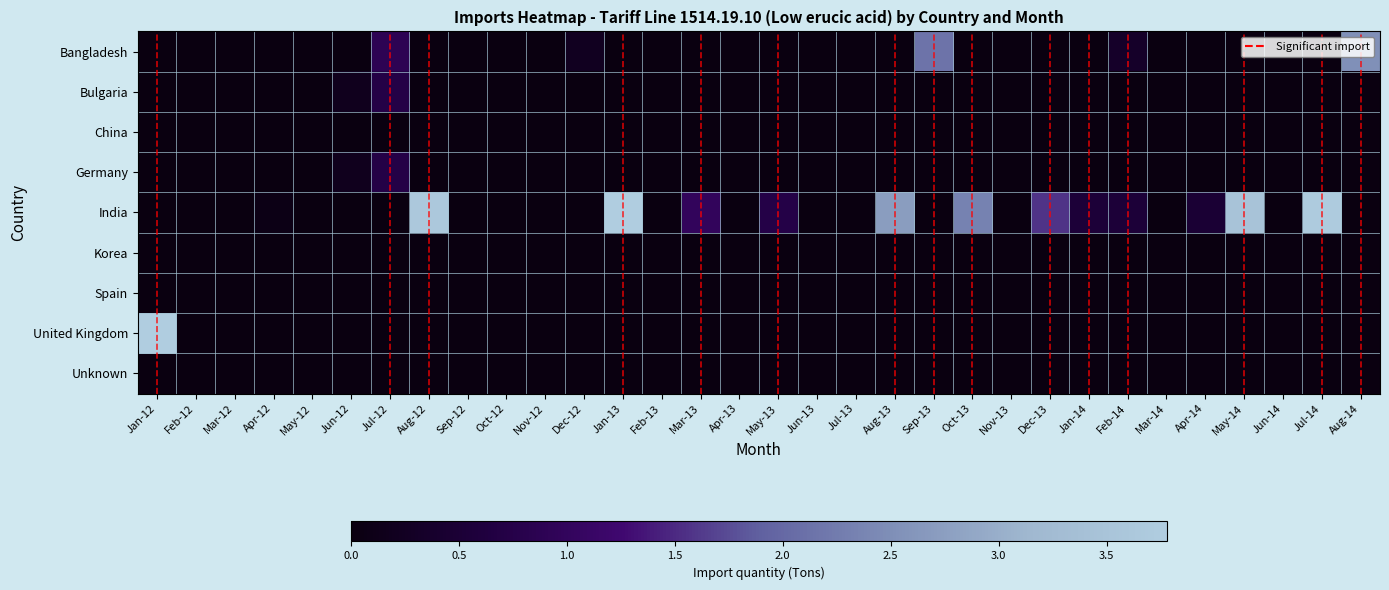

Reading left to right, extract all data points from this chart.

Bangladesh: Jan-12=0.0	Feb-12=0.0	Mar-12=0.0	Apr-12=0.0	May-12=0.0	Jun-12=0.0	Jul-12=0.9	Aug-12=0.0	Sep-12=0.0	Oct-12=0.0	Nov-12=0.0	Dec-12=0.2	Jan-13=0.0	Feb-13=0.0	Mar-13=0.0	Apr-13=0.0	May-13=0.0	Jun-13=0.0	Jul-13=0.0	Aug-13=0.0	Sep-13=2.1	Oct-13=0.0	Nov-13=0.0	Dec-13=0.0	Jan-14=0.0	Feb-14=0.3	Mar-14=0.0	Apr-14=0.0	May-14=0.0	Jun-14=0.0	Jul-14=0.0	Aug-14=2.5
Bulgaria: Jan-12=0.0	Feb-12=0.0	Mar-12=0.0	Apr-12=0.0	May-12=0.0	Jun-12=0.2	Jul-12=0.7	Aug-12=0.0	Sep-12=0.0	Oct-12=0.0	Nov-12=0.0	Dec-12=0.0	Jan-13=0.0	Feb-13=0.0	Mar-13=0.0	Apr-13=0.0	May-13=0.0	Jun-13=0.0	Jul-13=0.0	Aug-13=0.0	Sep-13=0.0	Oct-13=0.0	Nov-13=0.0	Dec-13=0.0	Jan-14=0.0	Feb-14=0.0	Mar-14=0.0	Apr-14=0.0	May-14=0.0	Jun-14=0.0	Jul-14=0.0	Aug-14=0.0
China: Jan-12=0.0	Feb-12=0.0	Mar-12=0.0	Apr-12=0.0	May-12=0.0	Jun-12=0.0	Jul-12=0.0	Aug-12=0.0	Sep-12=0.0	Oct-12=0.0	Nov-12=0.0	Dec-12=0.0	Jan-13=0.0	Feb-13=0.0	Mar-13=0.0	Apr-13=0.0	May-13=0.0	Jun-13=0.0	Jul-13=0.0	Aug-13=0.0	Sep-13=0.0	Oct-13=0.0	Nov-13=0.0	Dec-13=0.0	Jan-14=0.0	Feb-14=0.0	Mar-14=0.0	Apr-14=0.0	May-14=0.0	Jun-14=0.0	Jul-14=0.0	Aug-14=0.0
Germany: Jan-12=0.0	Feb-12=0.0	Mar-12=0.0	Apr-12=0.0	May-12=0.0	Jun-12=0.2	Jul-12=0.7	Aug-12=0.0	Sep-12=0.0	Oct-12=0.0	Nov-12=0.0	Dec-12=0.0	Jan-13=0.0	Feb-13=0.0	Mar-13=0.0	Apr-13=0.0	May-13=0.0	Jun-13=0.0	Jul-13=0.0	Aug-13=0.0	Sep-13=0.0	Oct-13=0.0	Nov-13=0.0	Dec-13=0.0	Jan-14=0.0	Feb-14=0.0	Mar-14=0.0	Apr-14=0.0	May-14=0.0	Jun-14=0.0	Jul-14=0.0	Aug-14=0.0
India: Jan-12=0.0	Feb-12=0.0	Mar-12=0.0	Apr-12=0.1	May-12=0.0	Jun-12=0.0	Jul-12=0.0	Aug-12=3.6	Sep-12=0.0	Oct-12=0.0	Nov-12=0.0	Dec-12=0.0	Jan-13=3.8	Feb-13=0.0	Mar-13=1.0	Apr-13=0.0	May-13=0.7	Jun-13=0.0	Jul-13=0.0	Aug-13=2.7	Sep-13=0.0	Oct-13=2.3	Nov-13=0.0	Dec-13=1.6	Jan-14=0.5	Feb-14=0.5	Mar-14=0.0	Apr-14=0.5	May-14=3.5	Jun-14=0.0	Jul-14=3.7	Aug-14=0.0
Korea: Jan-12=0.0	Feb-12=0.0	Mar-12=0.0	Apr-12=0.0	May-12=0.0	Jun-12=0.0	Jul-12=0.0	Aug-12=0.0	Sep-12=0.0	Oct-12=0.0	Nov-12=0.0	Dec-12=0.0	Jan-13=0.0	Feb-13=0.0	Mar-13=0.0	Apr-13=0.0	May-13=0.0	Jun-13=0.0	Jul-13=0.0	Aug-13=0.0	Sep-13=0.0	Oct-13=0.0	Nov-13=0.0	Dec-13=0.0	Jan-14=0.0	Feb-14=0.0	Mar-14=0.0	Apr-14=0.0	May-14=0.0	Jun-14=0.0	Jul-14=0.0	Aug-14=0.0
Spain: Jan-12=0.0	Feb-12=0.0	Mar-12=0.0	Apr-12=0.0	May-12=0.0	Jun-12=0.0	Jul-12=0.0	Aug-12=0.0	Sep-12=0.0	Oct-12=0.0	Nov-12=0.0	Dec-12=0.0	Jan-13=0.0	Feb-13=0.0	Mar-13=0.0	Apr-13=0.0	May-13=0.0	Jun-13=0.0	Jul-13=0.0	Aug-13=0.0	Sep-13=0.0	Oct-13=0.0	Nov-13=0.0	Dec-13=0.0	Jan-14=0.0	Feb-14=0.0	Mar-14=0.0	Apr-14=0.0	May-14=0.0	Jun-14=0.0	Jul-14=0.0	Aug-14=0.0
United Kingdom: Jan-12=129.0	Feb-12=0.0	Mar-12=0.0	Apr-12=0.0	May-12=0.0	Jun-12=0.0	Jul-12=0.0	Aug-12=0.0	Sep-12=0.0	Oct-12=0.0	Nov-12=0.0	Dec-12=0.0	Jan-13=0.0	Feb-13=0.0	Mar-13=0.0	Apr-13=0.0	May-13=0.0	Jun-13=0.0	Jul-13=0.0	Aug-13=0.0	Sep-13=0.0	Oct-13=0.0	Nov-13=0.0	Dec-13=0.0	Jan-14=0.0	Feb-14=0.0	Mar-14=0.0	Apr-14=0.0	May-14=0.0	Jun-14=0.0	Jul-14=0.0	Aug-14=0.0
Unknown: Jan-12=0.0	Feb-12=0.0	Mar-12=0.0	Apr-12=0.0	May-12=0.0	Jun-12=0.0	Jul-12=0.0	Aug-12=0.0	Sep-12=0.0	Oct-12=0.0	Nov-12=0.0	Dec-12=0.0	Jan-13=0.0	Feb-13=0.0	Mar-13=0.0	Apr-13=0.0	May-13=0.0	Jun-13=0.0	Jul-13=0.0	Aug-13=0.0	Sep-13=0.0	Oct-13=0.0	Nov-13=0.0	Dec-13=0.0	Jan-14=0.0	Feb-14=0.0	Mar-14=0.0	Apr-14=0.0	May-14=0.0	Jun-14=0.0	Jul-14=0.0	Aug-14=0.0